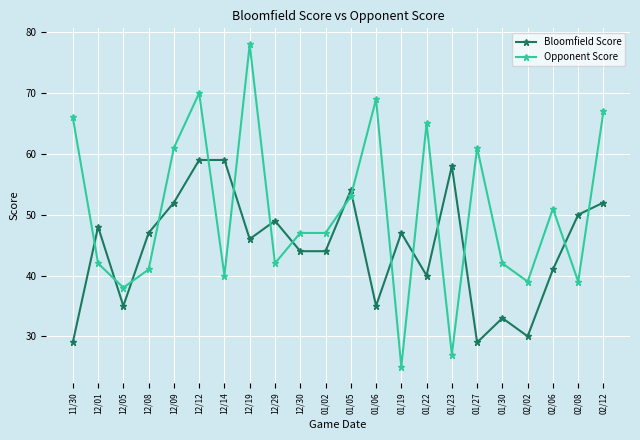

What are all the series names shown in the legend?

Bloomfield Score, Opponent Score